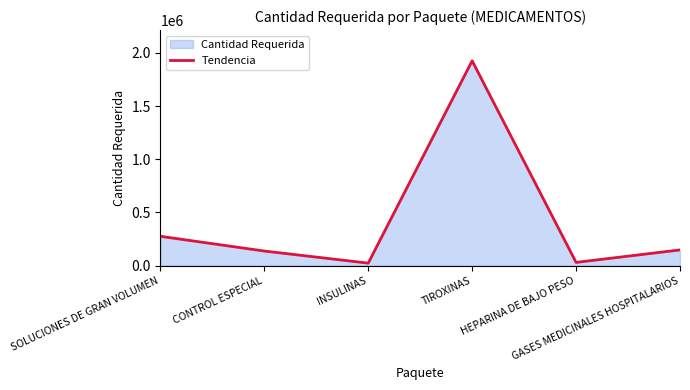

How many lines are shown in the chart?

1